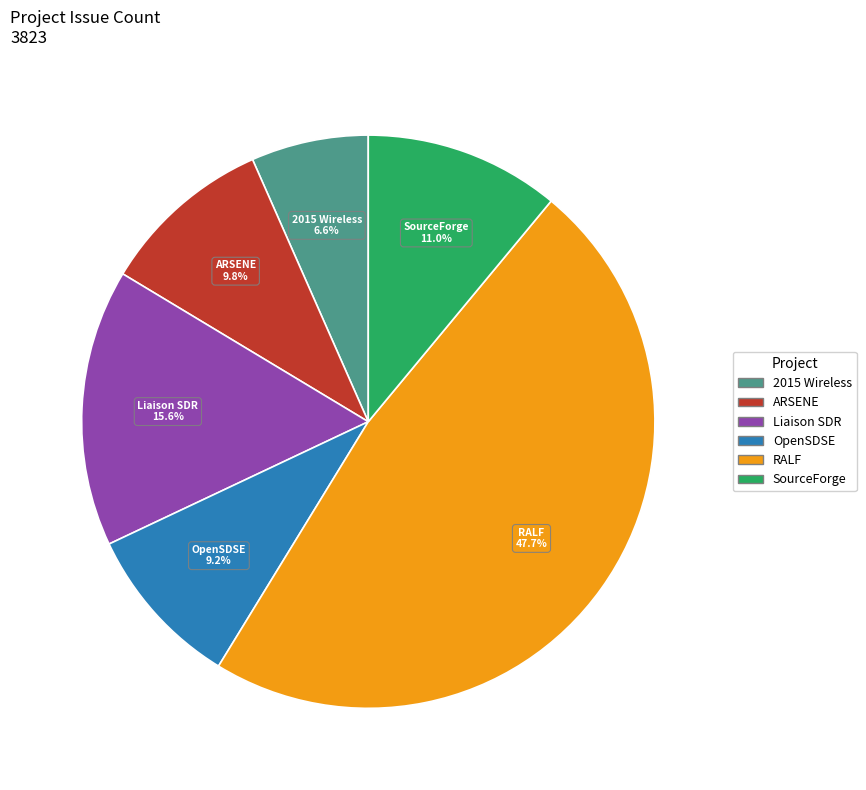

What percentage do ARSENE and Liaison SDR together represent?

25.4%